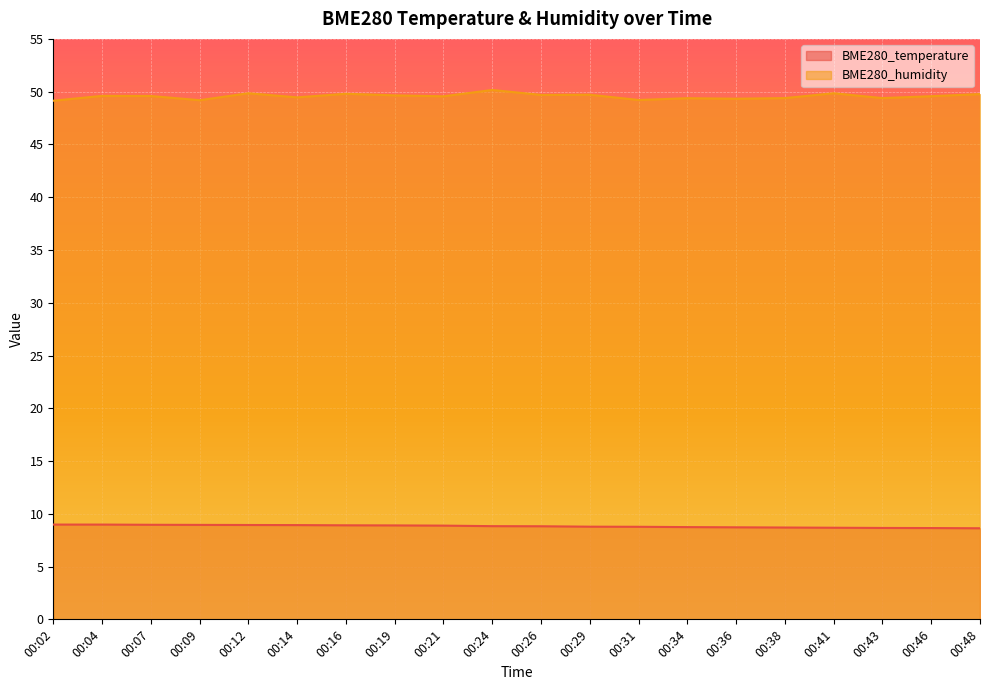

Reading left to right, transcribe all the data shown in this chart.

BME280_temperature: 9.0	9.0	9.0	8.9	8.9	8.9	8.9	8.9	8.9	8.8	8.8	8.8	8.8	8.7	8.7	8.7	8.7	8.7	8.7	8.6
BME280_humidity: 49.1	49.6	49.6	49.2	49.9	49.5	49.8	49.6	49.6	50.2	49.7	49.7	49.2	49.4	49.3	49.4	49.9	49.4	49.6	49.8